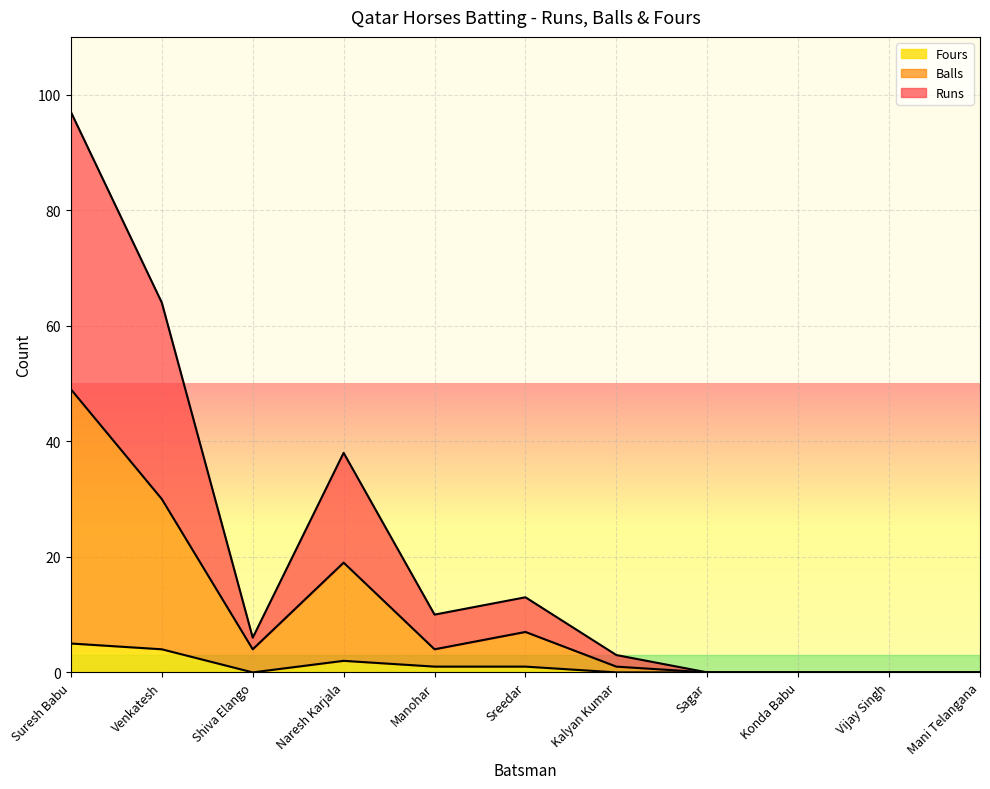

How many data points does each series have?

11